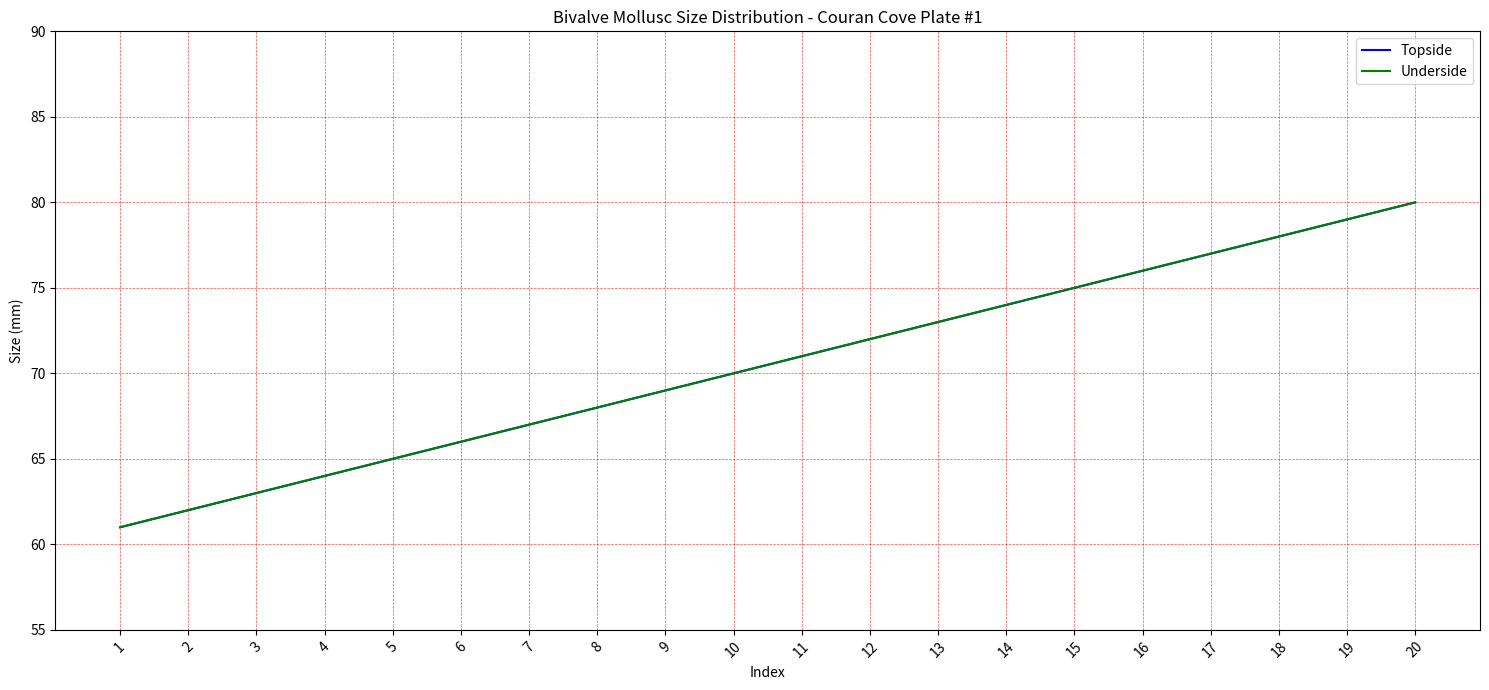

Reading left to right, what are all the values shown in this chart?

Topside: 61	62	63	64	65	66	67	68	69	70	71	72	73	74	75	76	77	78	79	80
Underside: 61	62	63	64	65	66	67	68	69	70	71	72	73	74	75	76	77	78	79	80